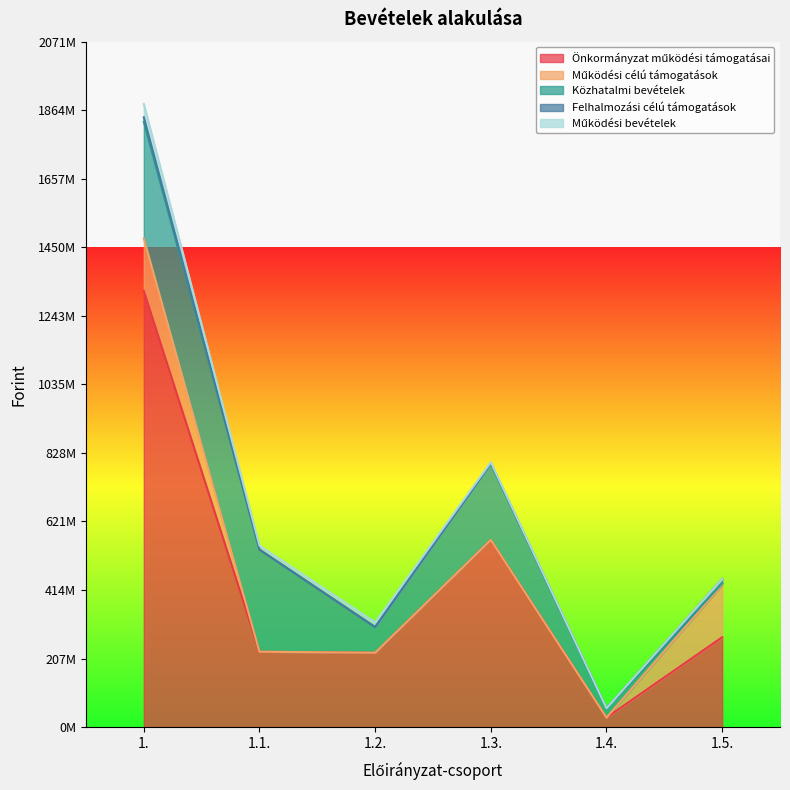

True or false: Működési bevételek has a value of 14347908 at 1..

False